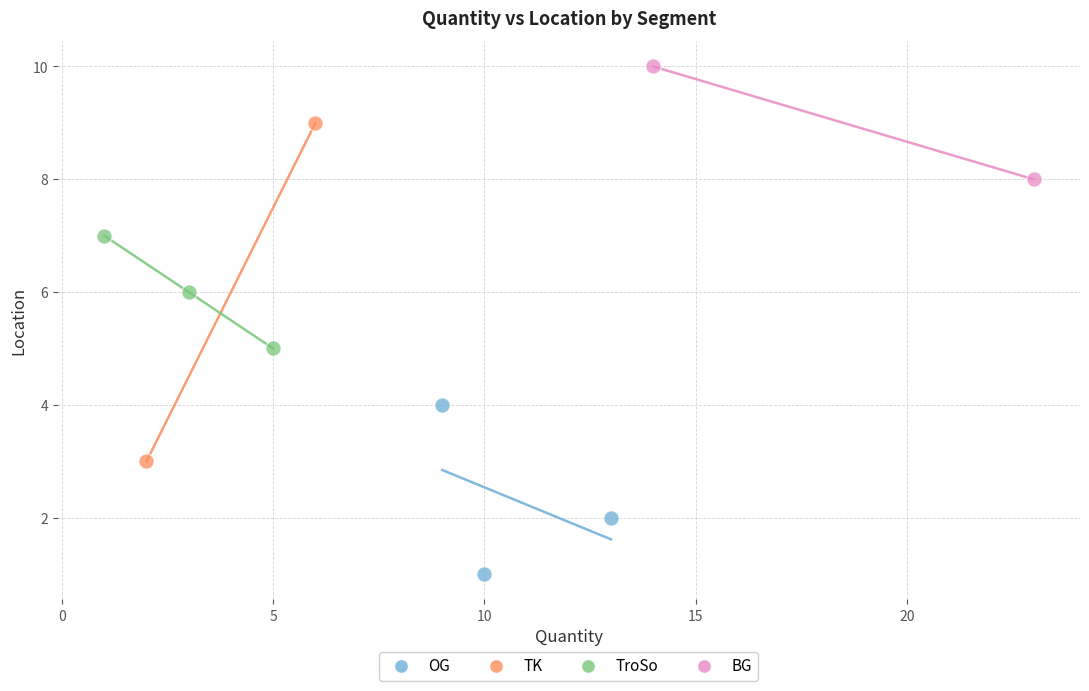

Which series has the widest spread of Y values?

TK